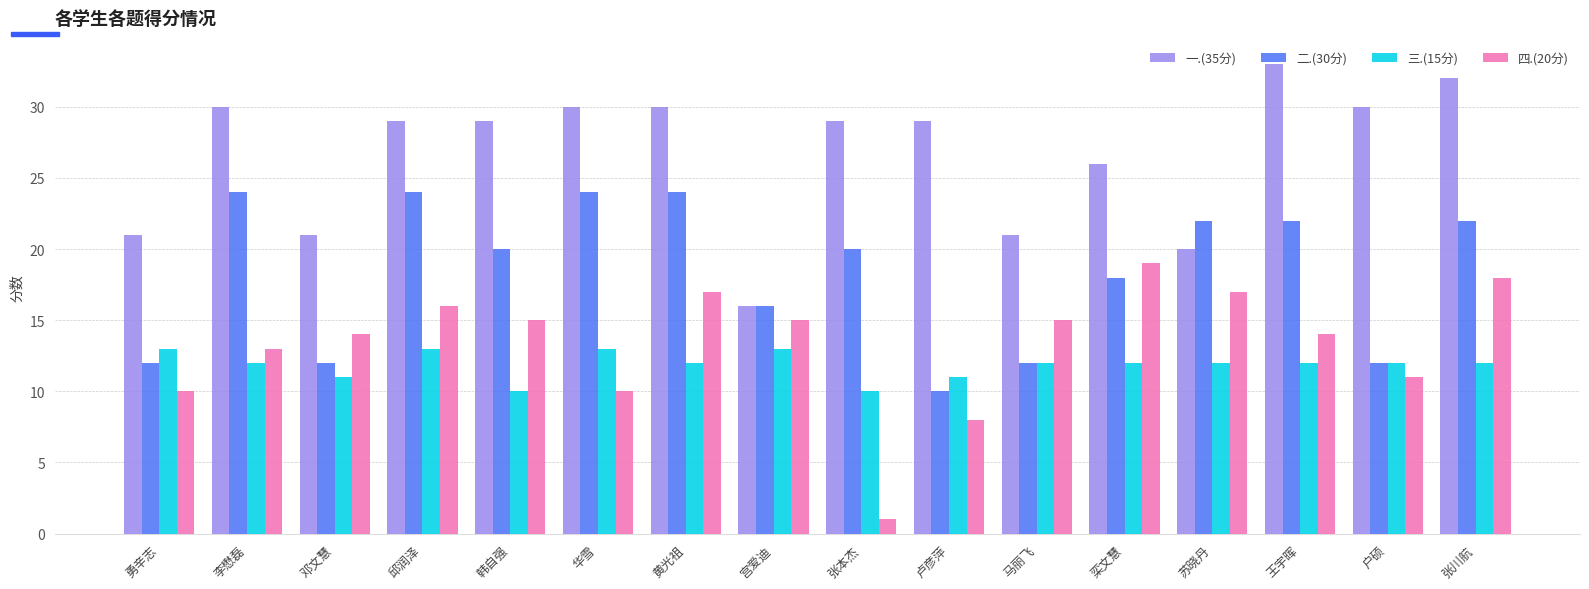

What is the label of the 1st bar from the left?

勇辛志